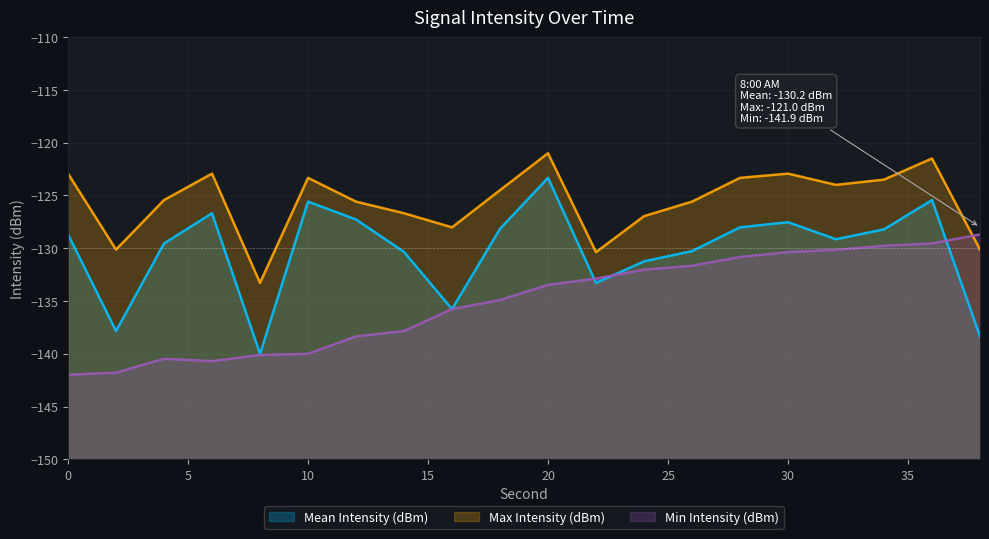

List the series in order of their overall mean, lowest first.

Min Intensity (dBm), Mean Intensity (dBm), Max Intensity (dBm)